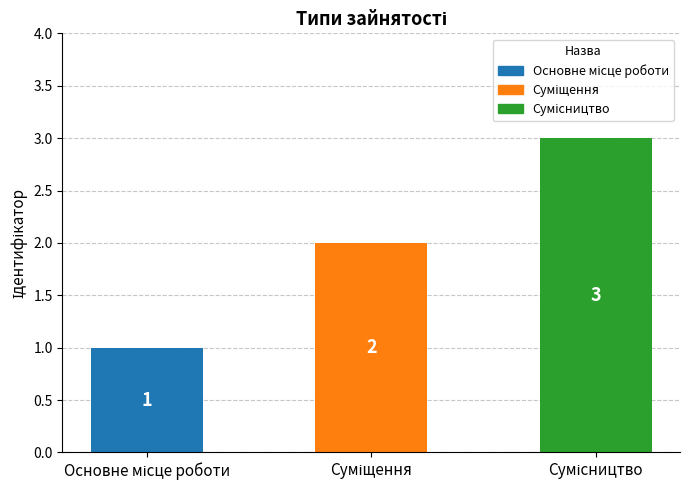

What is the greatest value displayed?

3